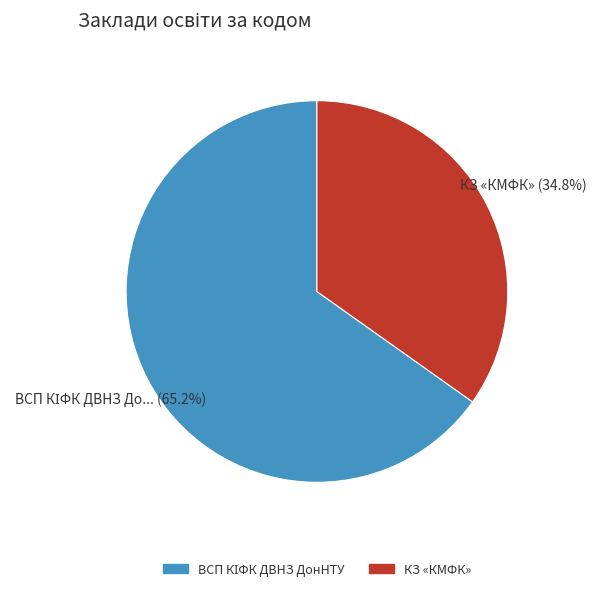

What portion of the pie excludes КЗ «КМФК»?

65.2%